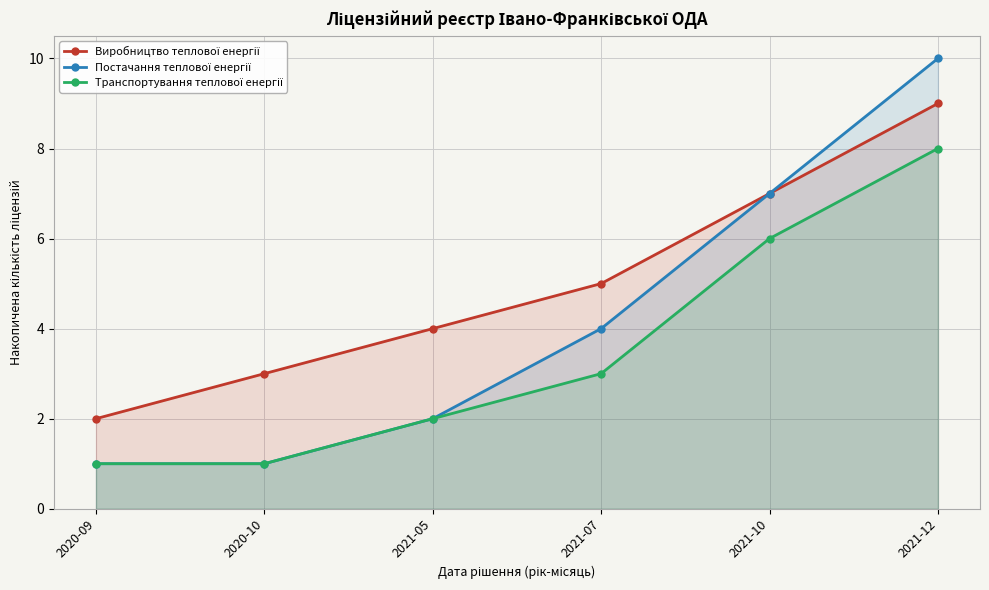

What is the difference between the highest and lowest values at 2021-07?

2